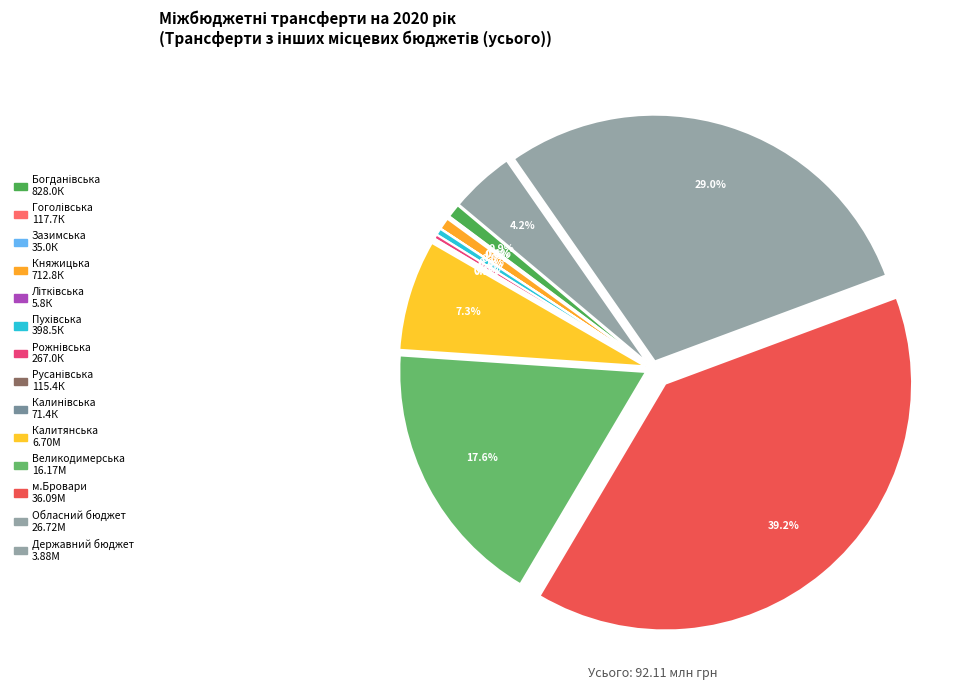

Does Світильнянська represent more than half of the total?

No